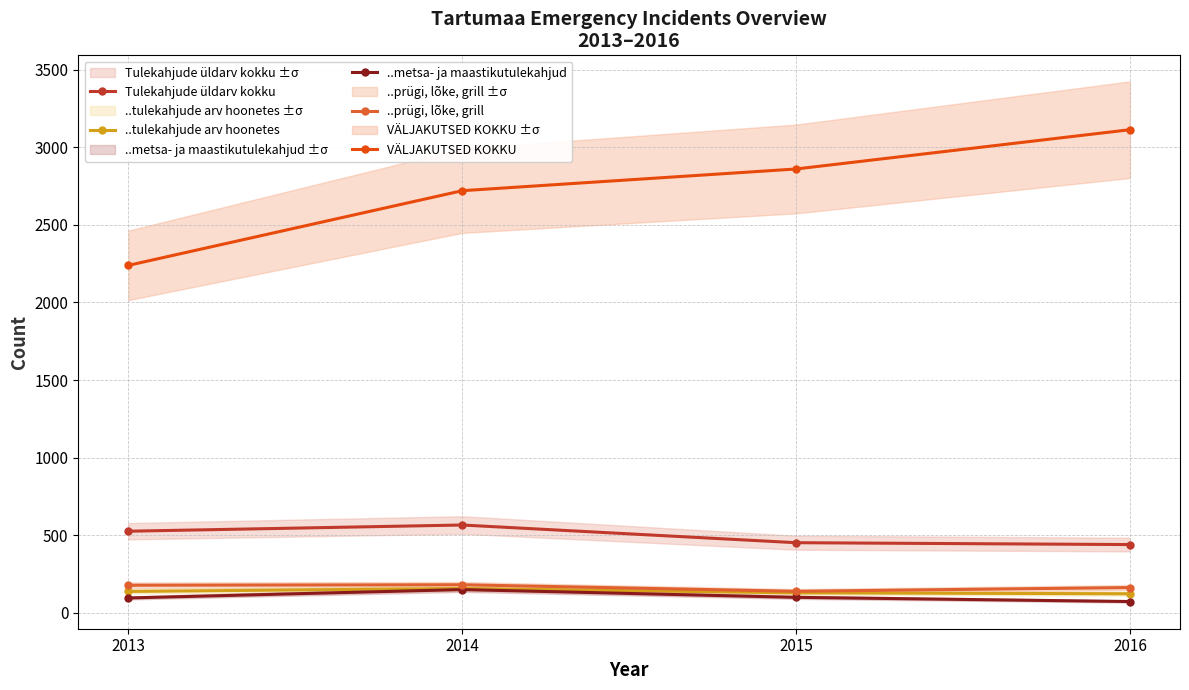

How many values in the VÄLJAKUTSED KOKKU series are below 2860?

2